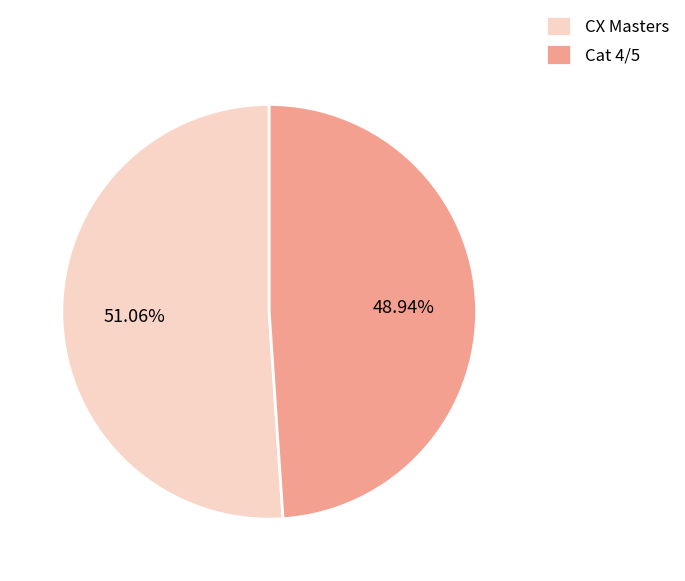

Is Cat 4/5 the majority of the pie?

No